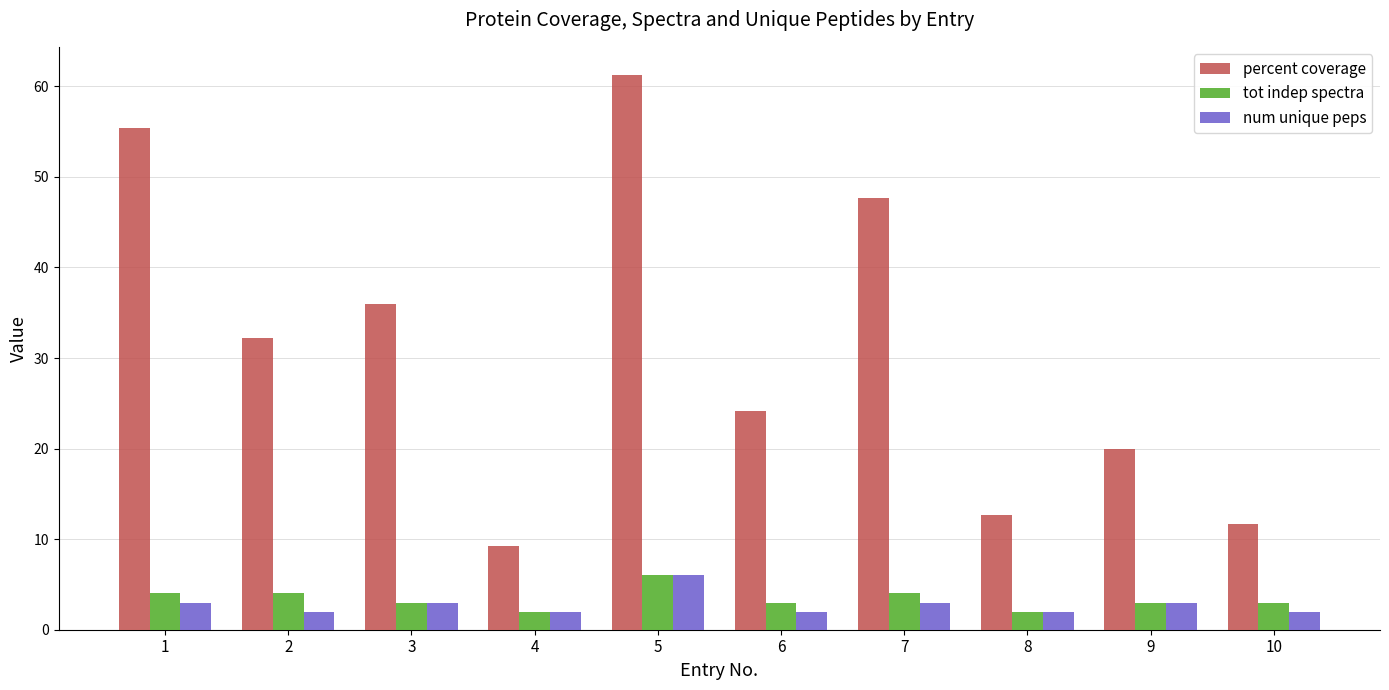

What is the sum of all num unique peps values?

28.0